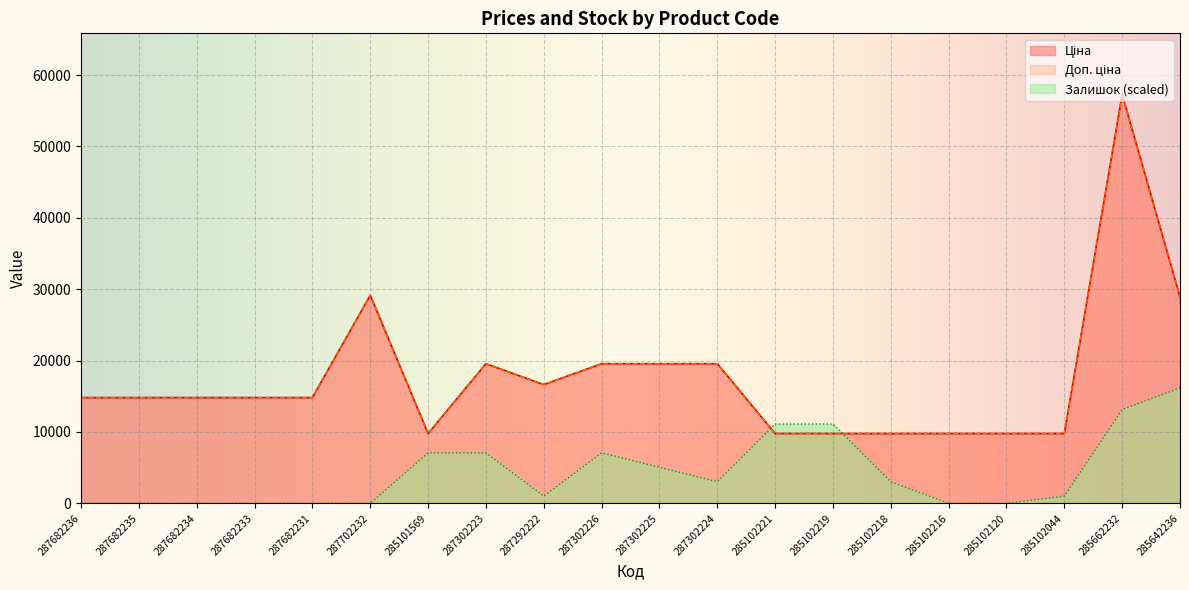

At how many categories does at least one series exceed 13241?

13